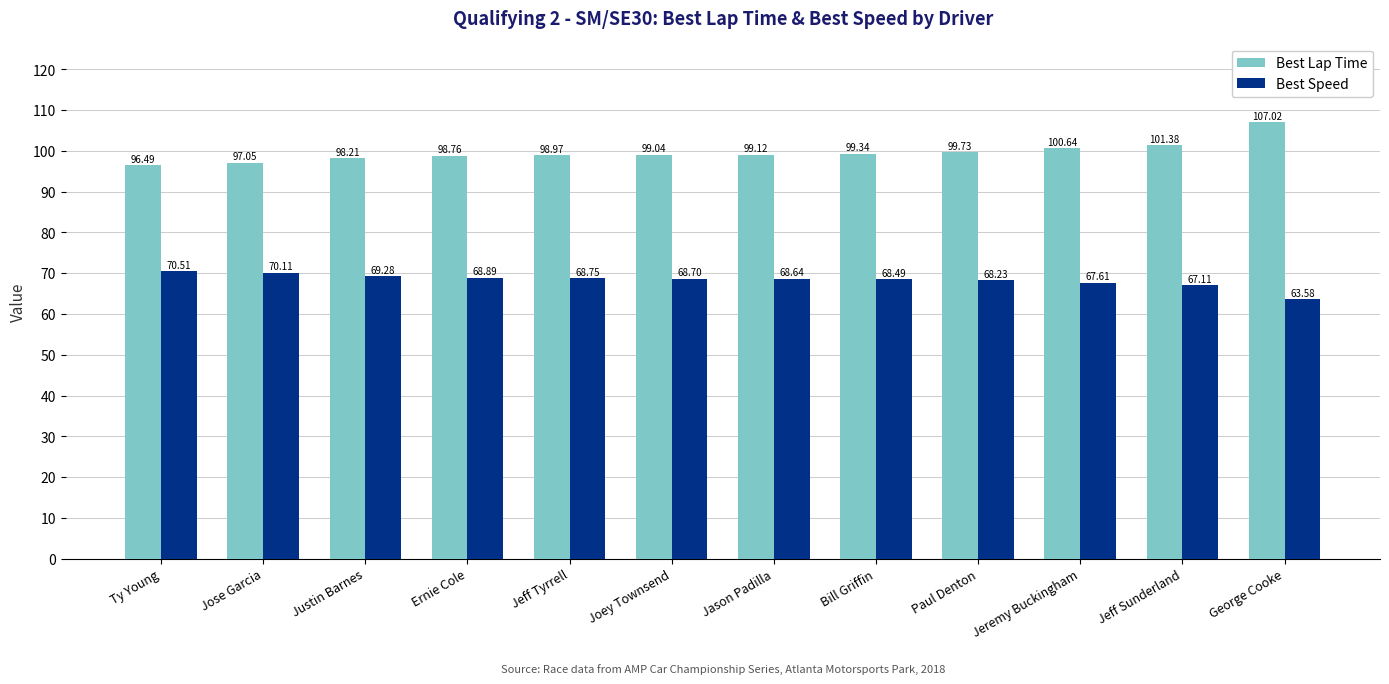

Is the value of Best Lap Time at Joey Townsend greater than the value of Best Speed at Jeff Sunderland?

Yes